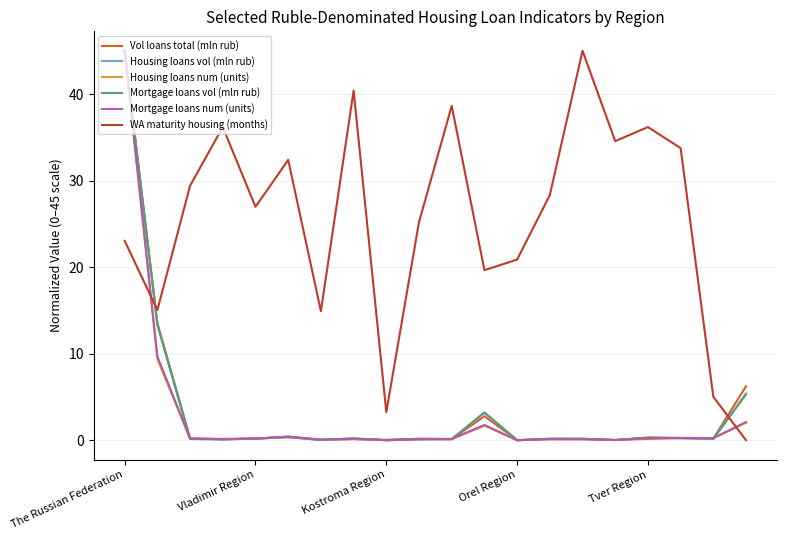

What is the difference between the maximum and minimum values in the Vol loans total (mln rub) series?

45.0